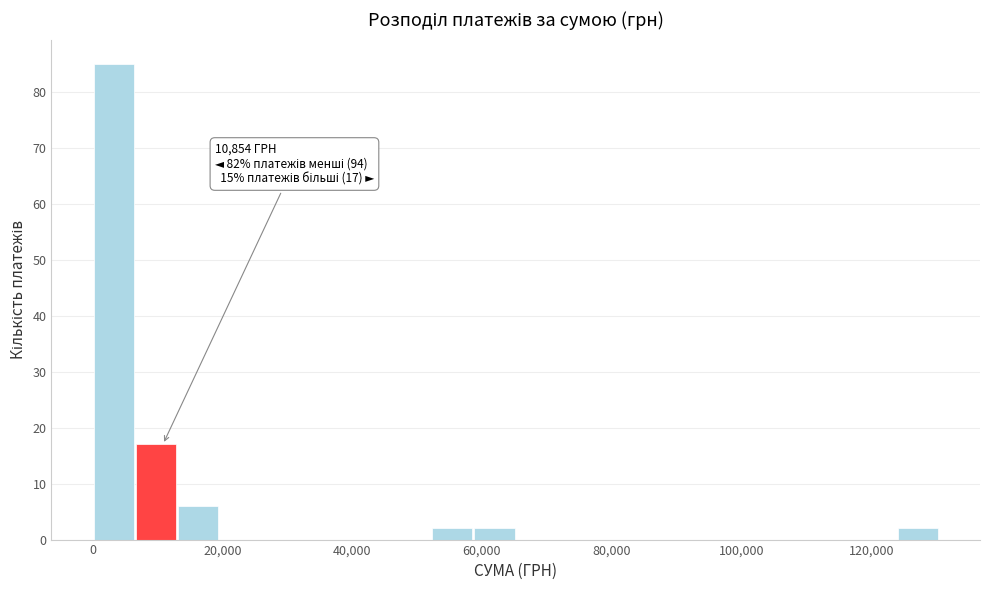

Read against the x-axis, roughly where is the centre of the tallest bar?

4000